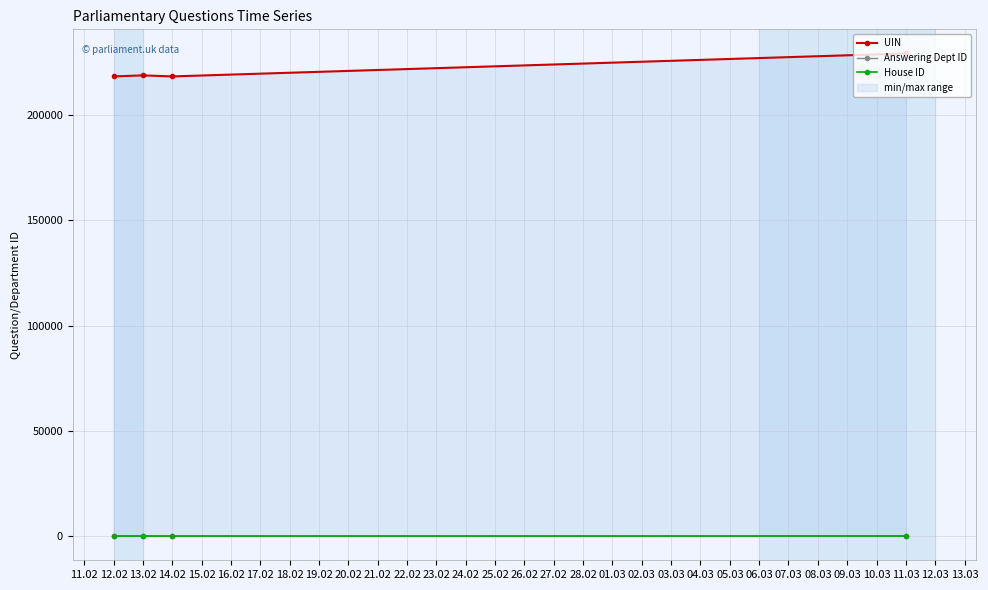

True or false: House ID and UIN intersect in this chart.

False